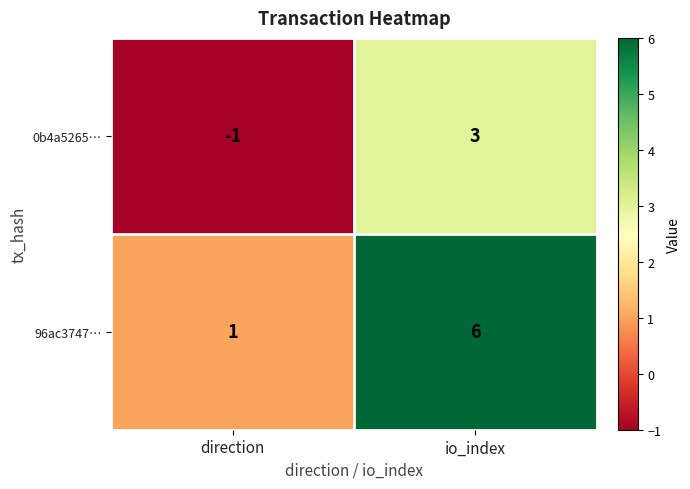

Reading left to right, what are all the values shown in this chart?

0b4a5265…: -1	3
96ac3747…: 1	6